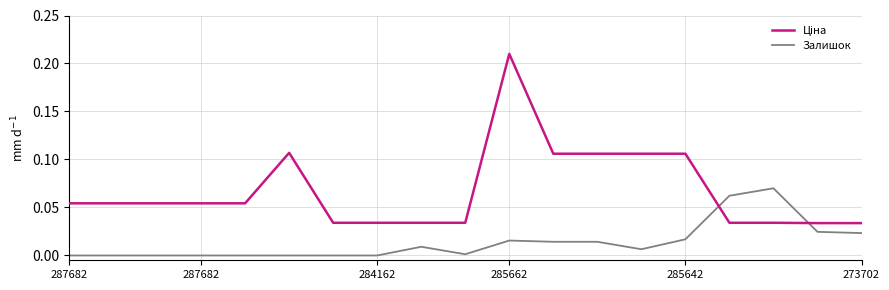

After their last crossing, which series has the higher values: Ціна or Залишок?

Ціна